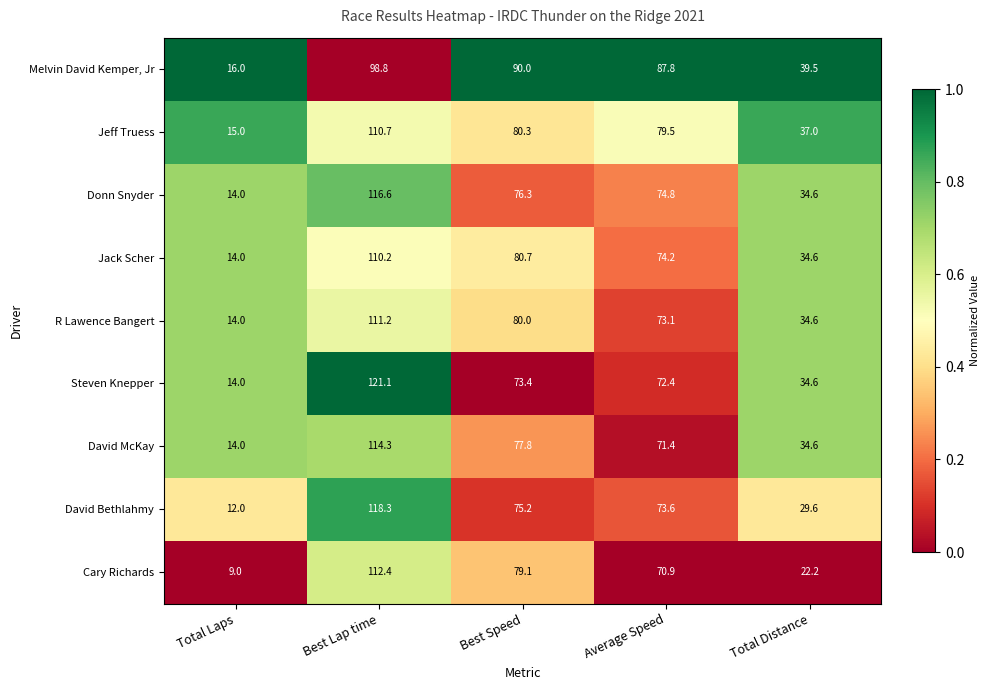

True or false: David McKay has a value of 19.6 at Total Laps.

False